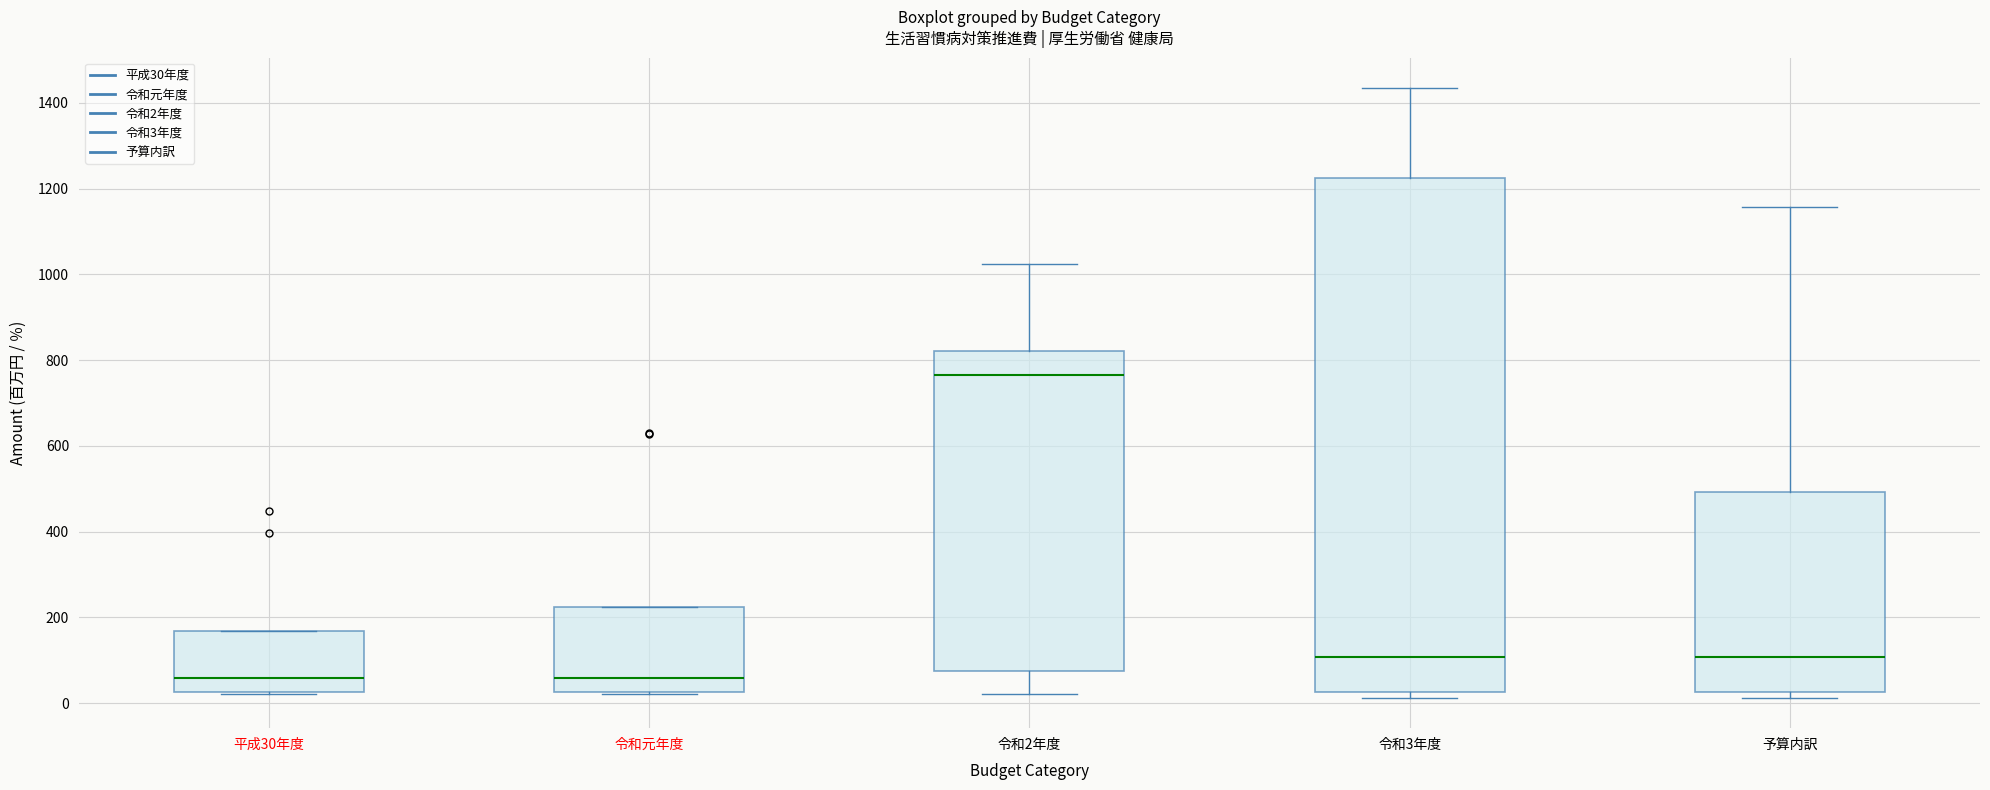

Where is the lower edge of the box for 令和元年度 on the y-axis? The values are not printed on the chart, so give them approximately, as read against the axis.

20